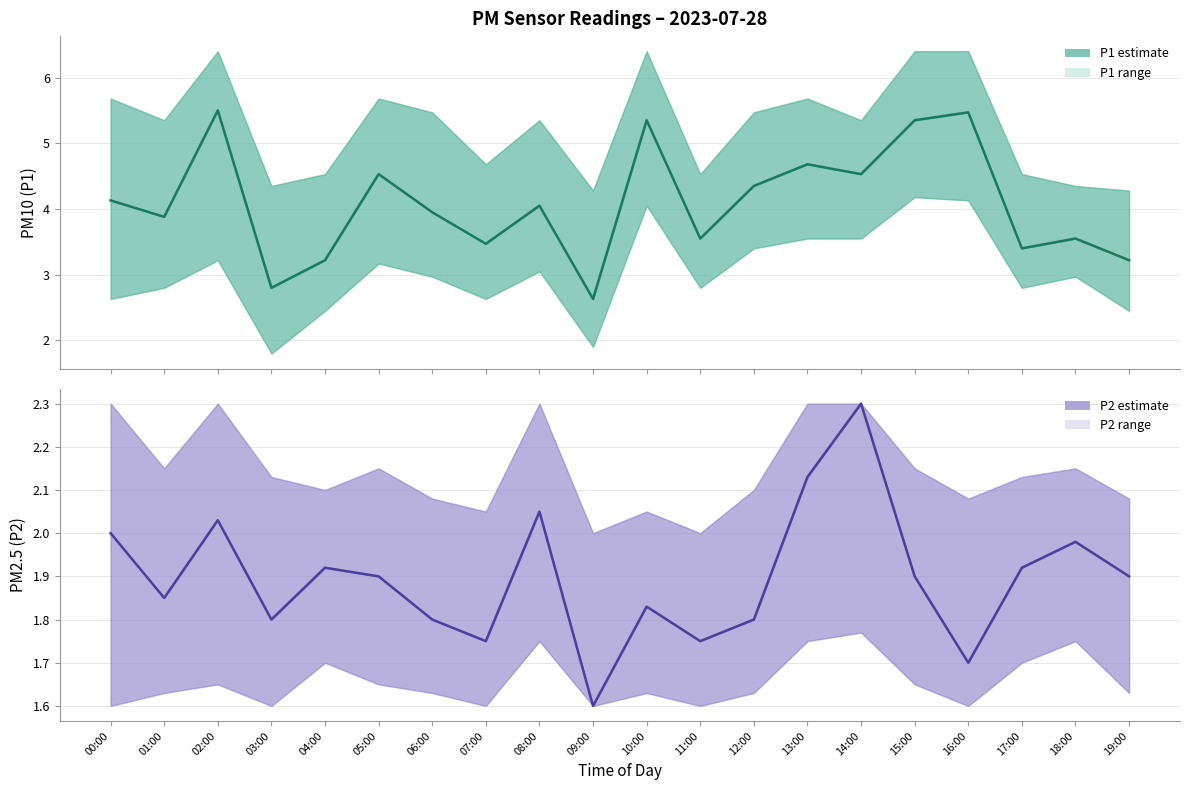

Is this an area chart (filled region under the line)?

No